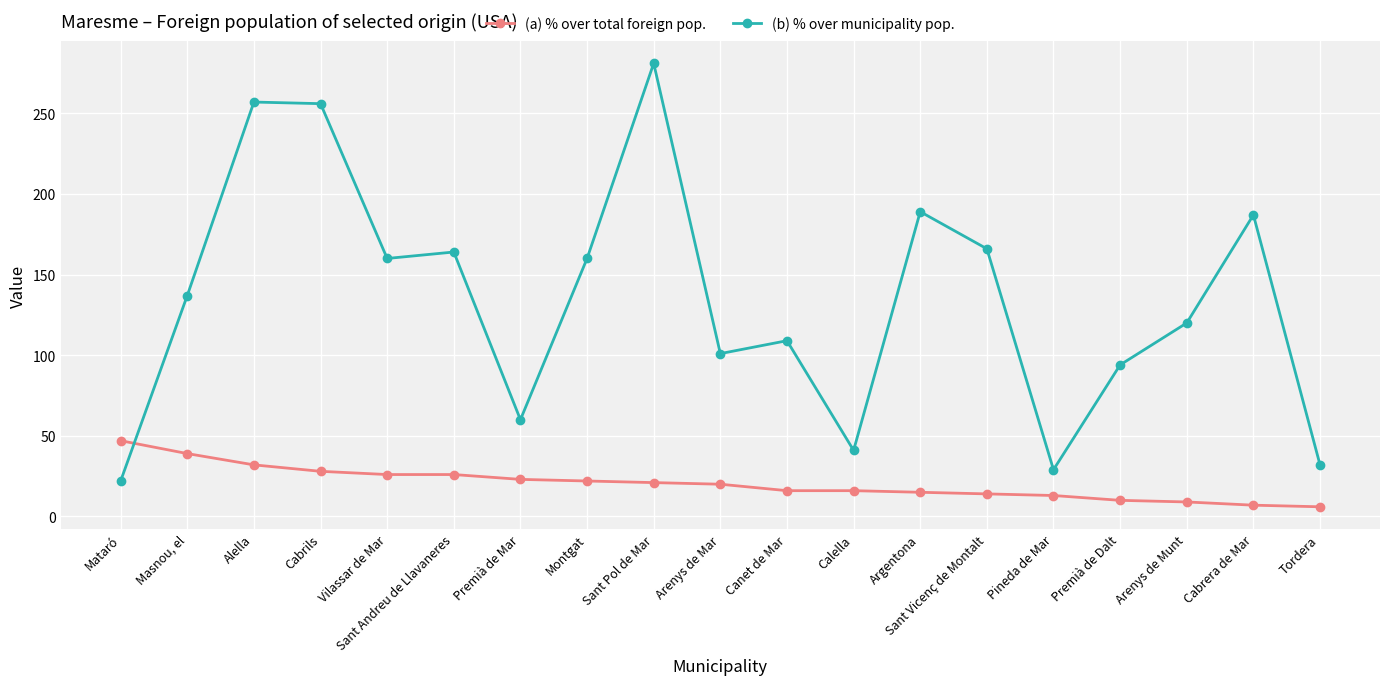

What is the sum of all (b) % over municipality pop. values?

2565